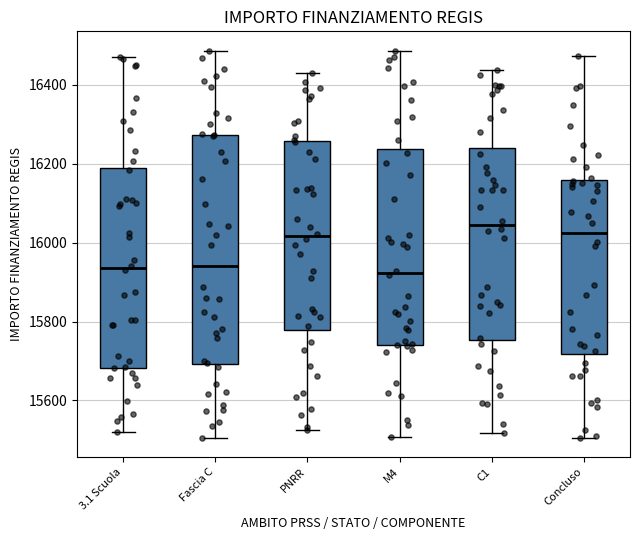

Reading left to right, transcribe this box plot: for each box, give where its median line is, the range the box spans, and where its two whiskers end, as read against the y-axis. The values are not printed on the chart, so give them approximately, as read against the axis.

3.1 Scuola: median 15940, box 15680 to 16200, whiskers 15520 to 16460
Fascia C: median 15940, box 15700 to 16280, whiskers 15500 to 16480
PNRR: median 16020, box 15780 to 16260, whiskers 15520 to 16420
M4: median 15920, box 15740 to 16240, whiskers 15500 to 16480
C1: median 16040, box 15760 to 16240, whiskers 15520 to 16440
Concluso: median 16020, box 15720 to 16160, whiskers 15500 to 16480